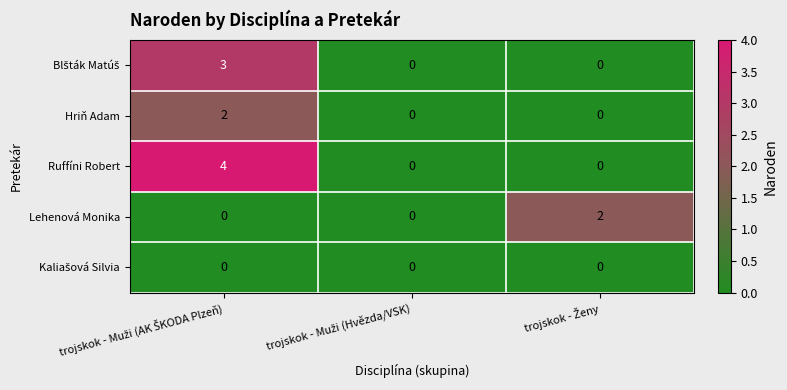

What is the maximum value shown in the chart?

4